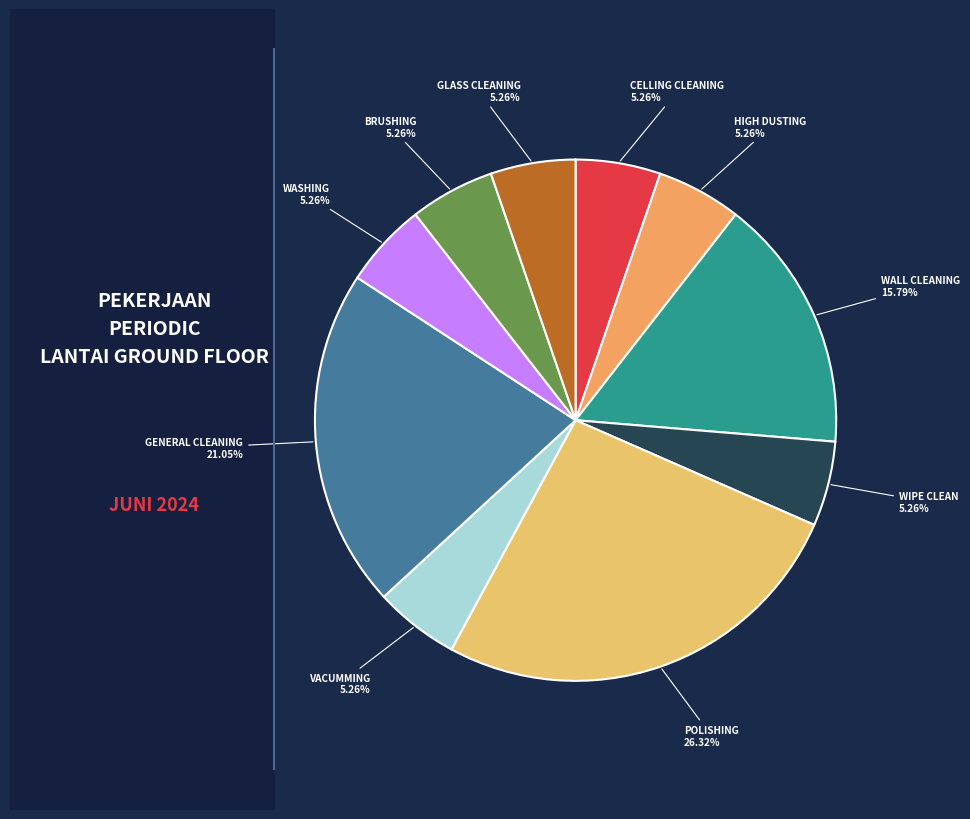

Which category has the biggest portion of the pie?

POLISHING